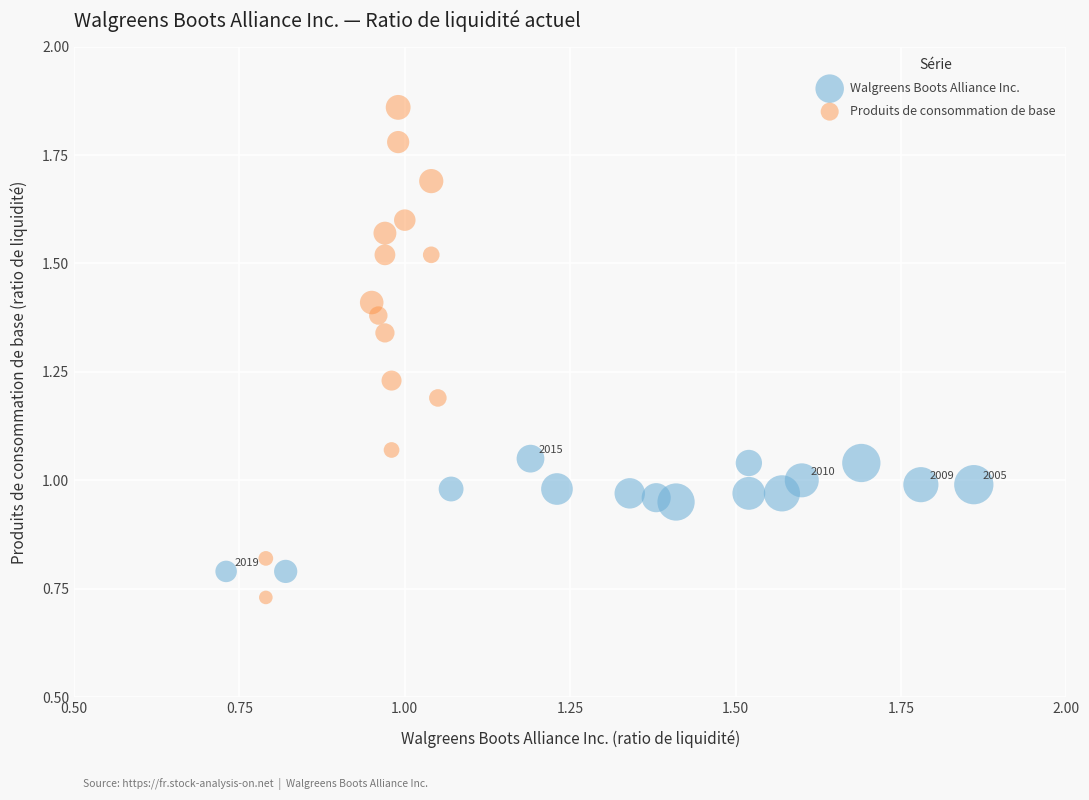

Which series has the widest spread of Y values?

Produits de consommation de base